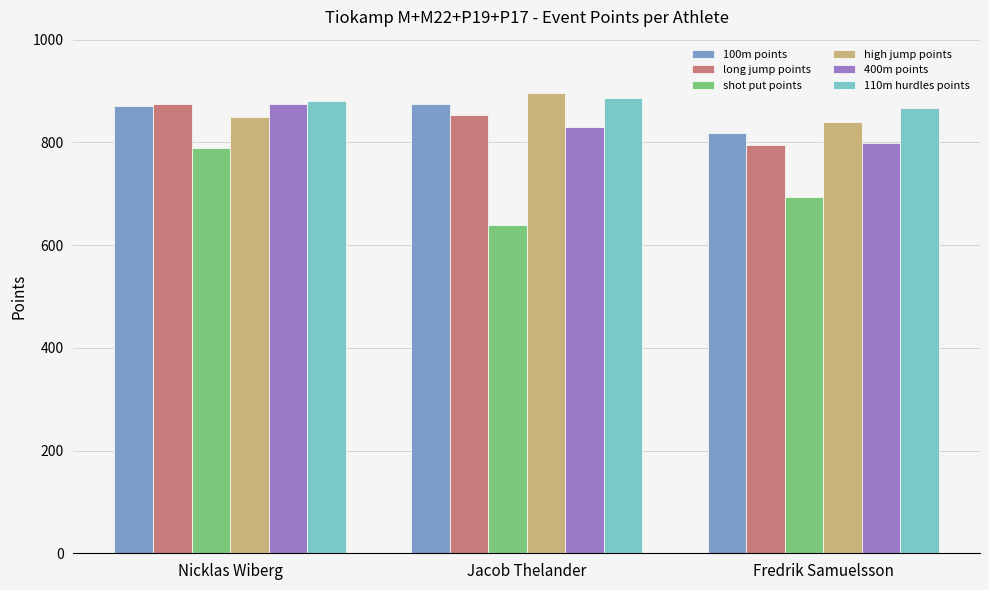

At which label does long jump points first exceed 854?

Nicklas Wiberg